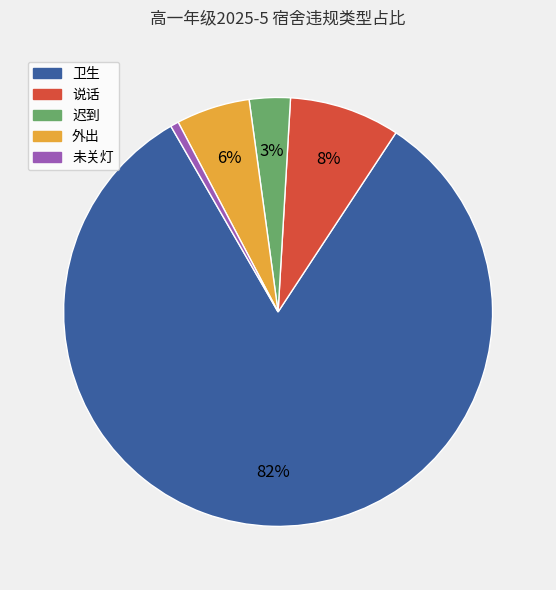

Which slice is the largest?

卫生